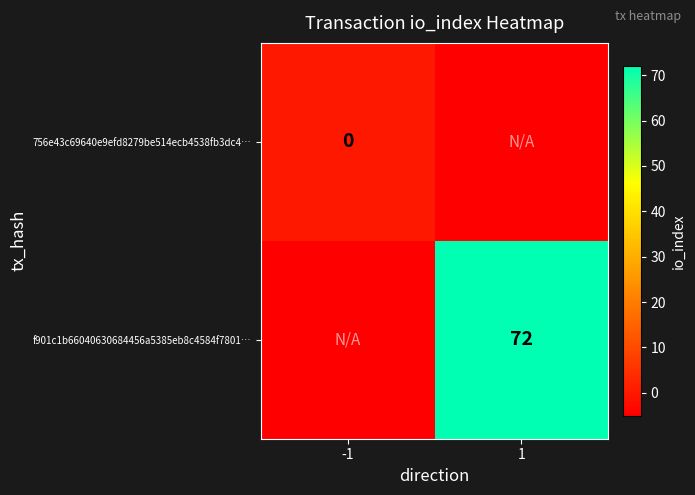

The value of f901c1b66040630684456a5385eb8c4584f7801… at 1 is 72. True or false?

True